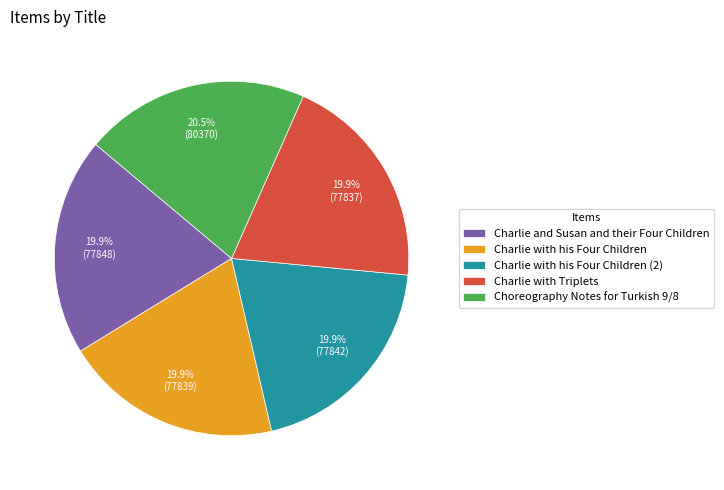

What is the ratio of the value at Charlie with Triplets to the value at Choreography Notes for Turkish 9/8?

1.0